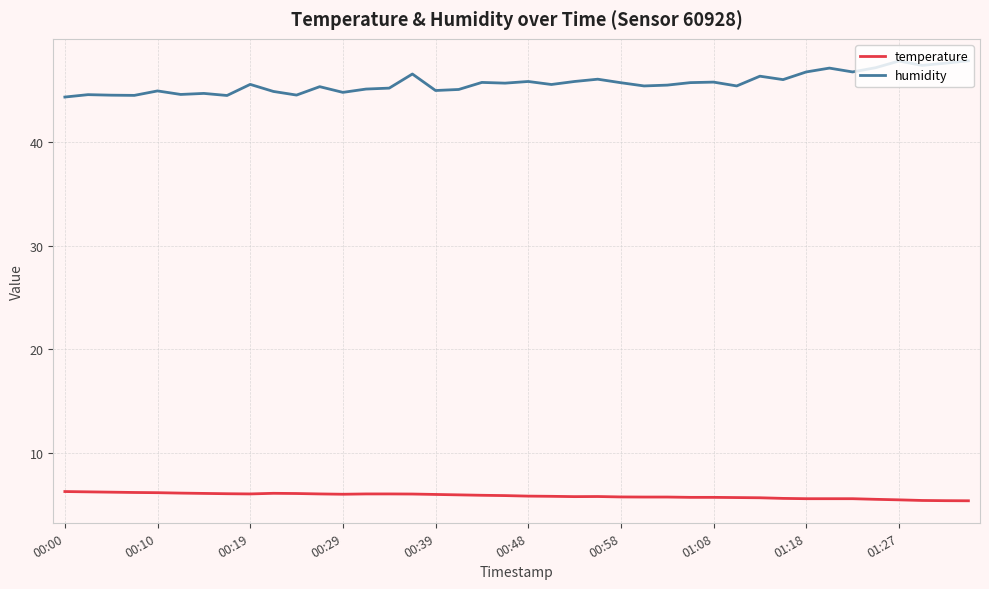

What is the difference between the second highest and minimum values in the humidity series?

3.5